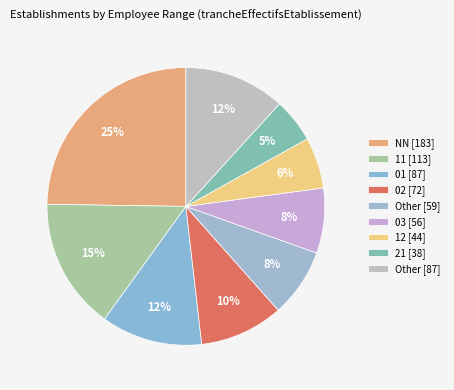

Is there a majority slice in this chart?

No